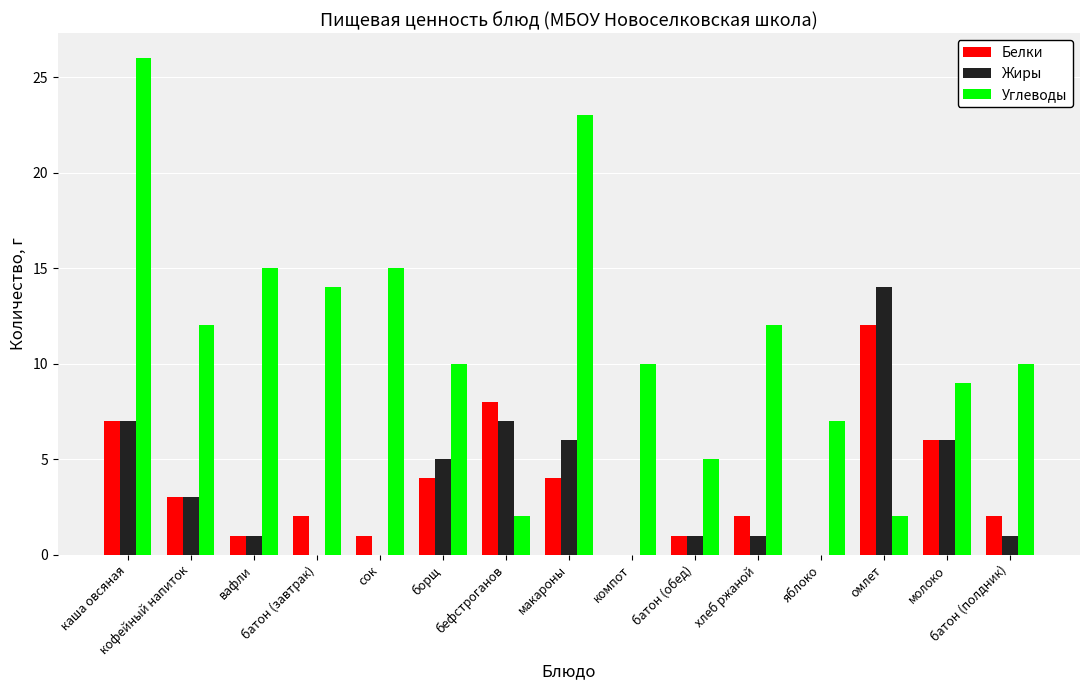

What are all the series names shown in the legend?

Белки, Жиры, Углеводы